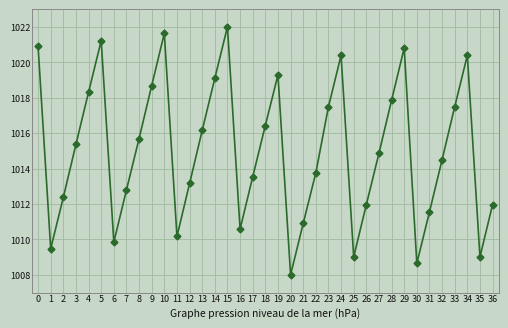

How many data points does each series have?

37